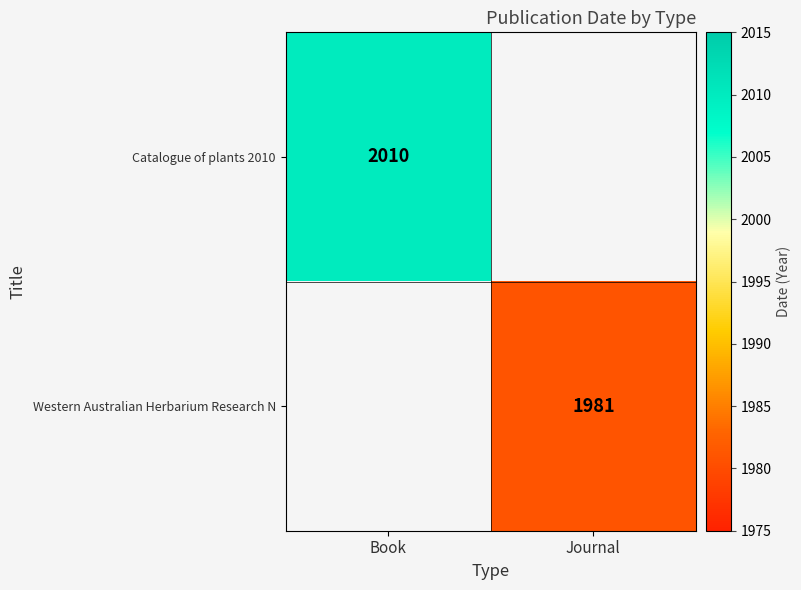

What is the smallest value displayed?

1981.0